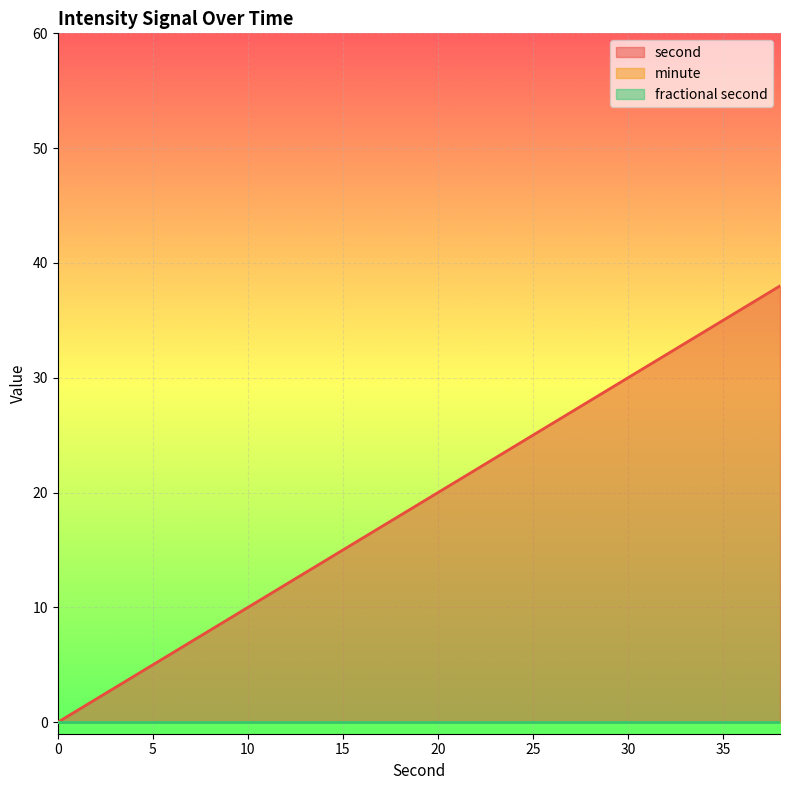

What is the value of the second point at the 4th from the left?

6